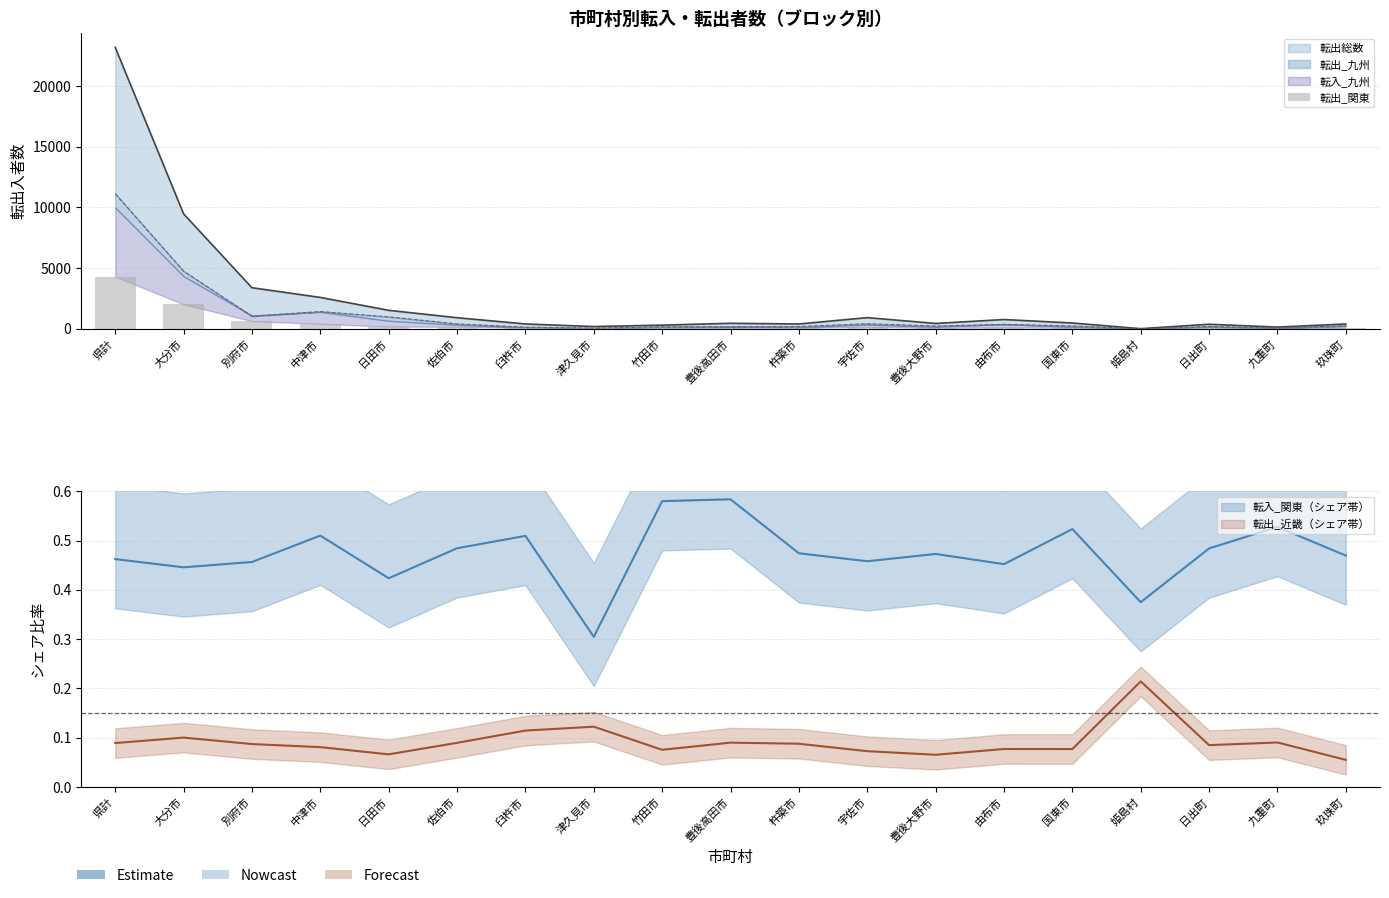

Are the bars grouped side by side (vs. stacked)?

No